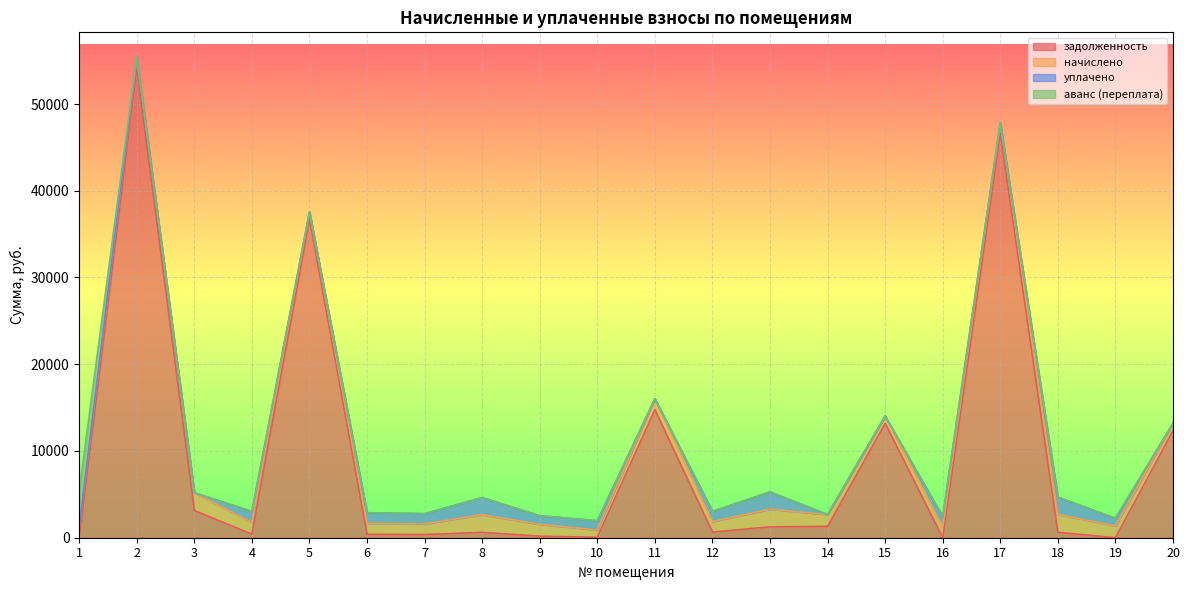

What is the sum of all задолженность values?

186769.4